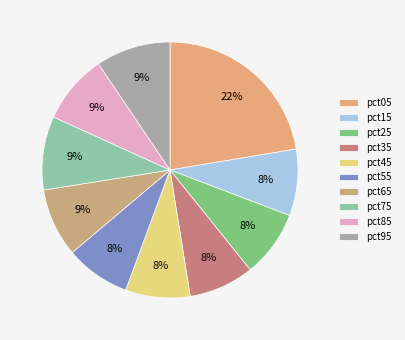

Count the number of slices in the pie.

10